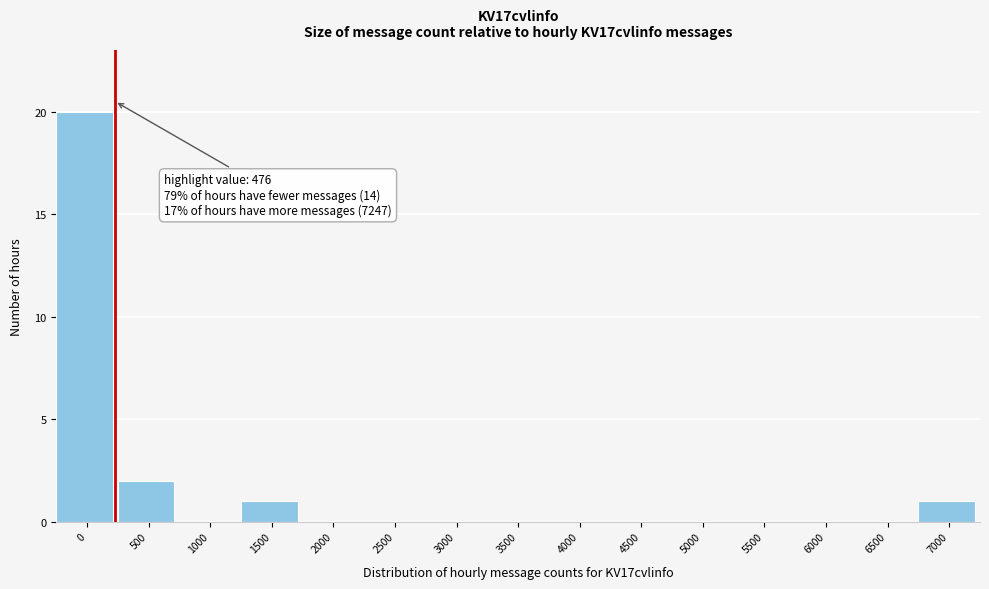

Reading left to right, extract all data points from this chart.

0=20	500=2	1000=0	1500=1	2000=0	2500=0	3000=0	3500=0	4000=0	4500=0	5000=0	5500=0	6000=0	6500=0	7000=1